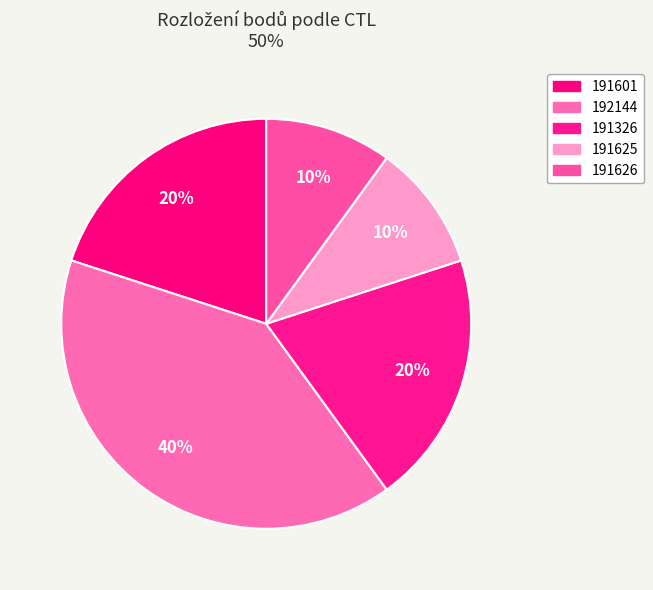

What is the largest slice in the pie chart?

192144